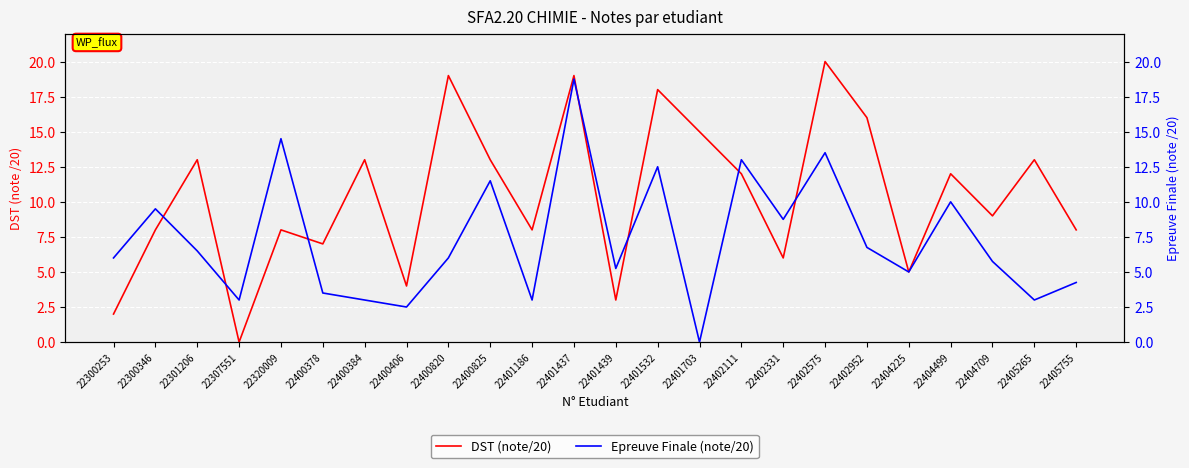

Is the value of DST (note/20) at 22300346 greater than the value of Epreuve Finale (note/20) at 22402331?

No